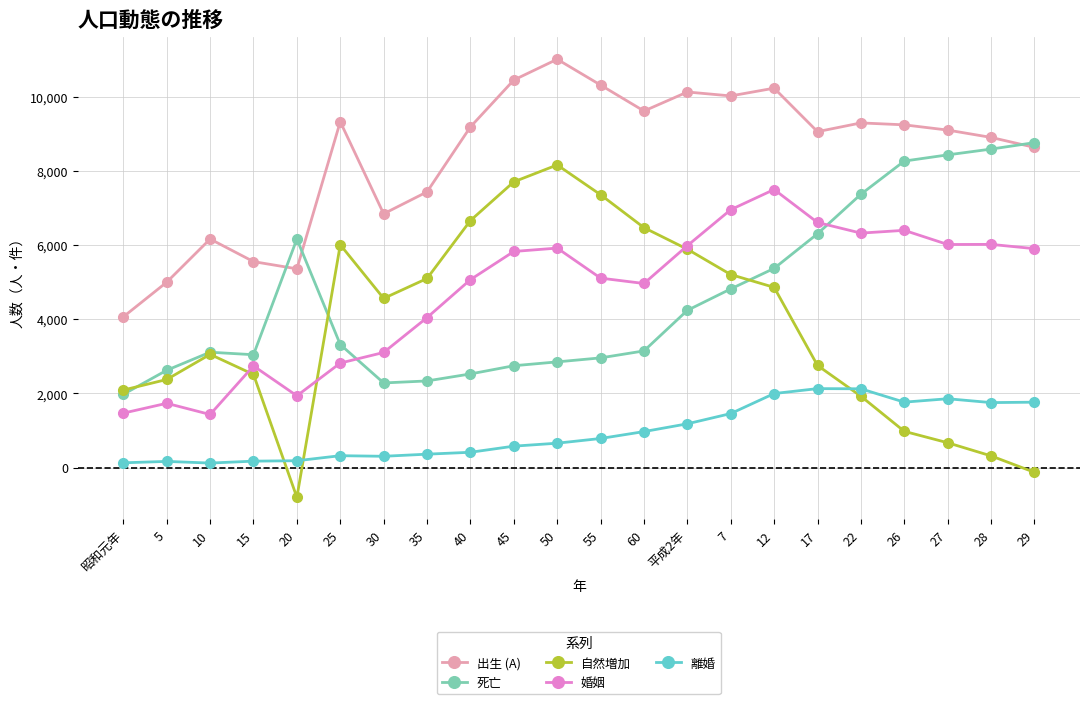

List the series in order of their peak value, highest first.

出生 (A), 死亡, 自然増加, 婚姻, 離婚